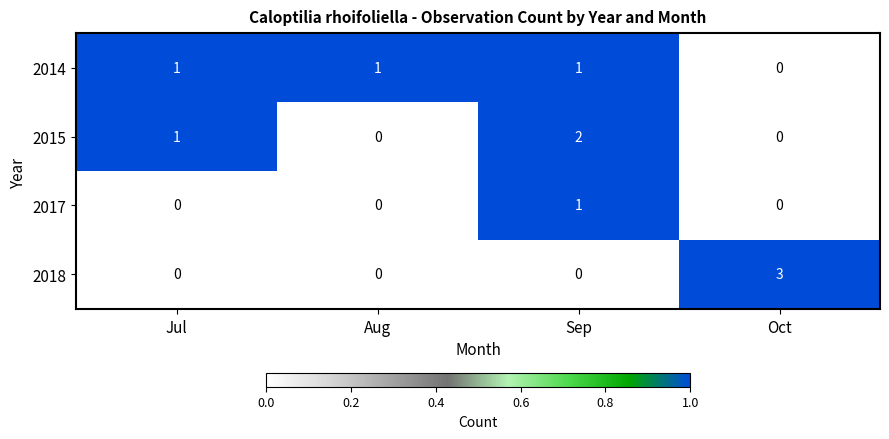

Reading left to right, extract all data points from this chart.

2014: 1	1	1	0
2015: 1	0	2	0
2017: 0	0	1	0
2018: 0	0	0	3